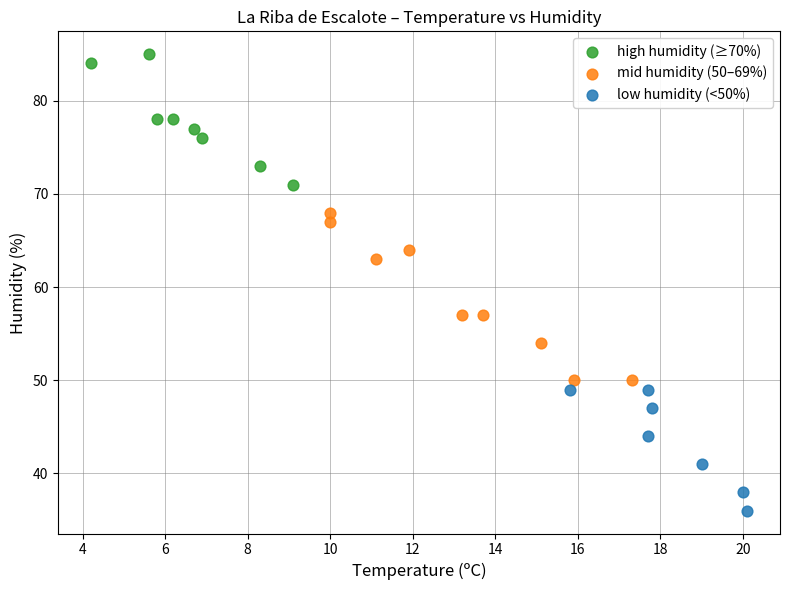

Which series reaches the minimum Y coordinate?

low humidity (<50%)